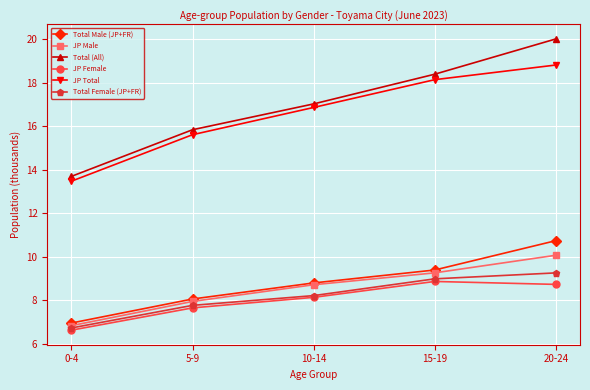

At which category is the sum across all series the highest?

20-24